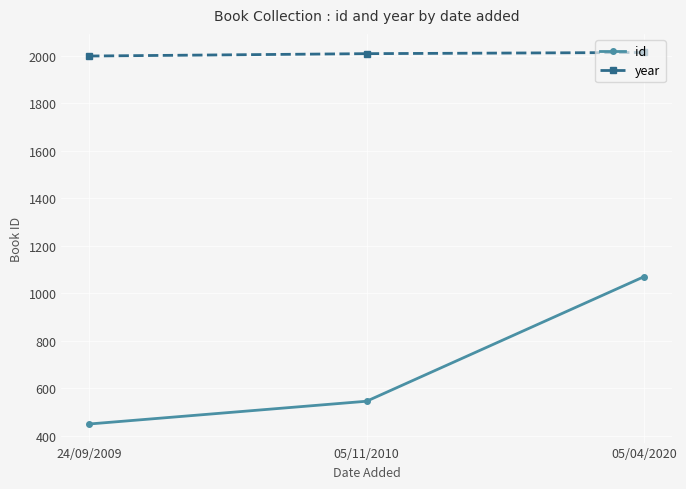

List the series in order of their overall mean, lowest first.

id, year